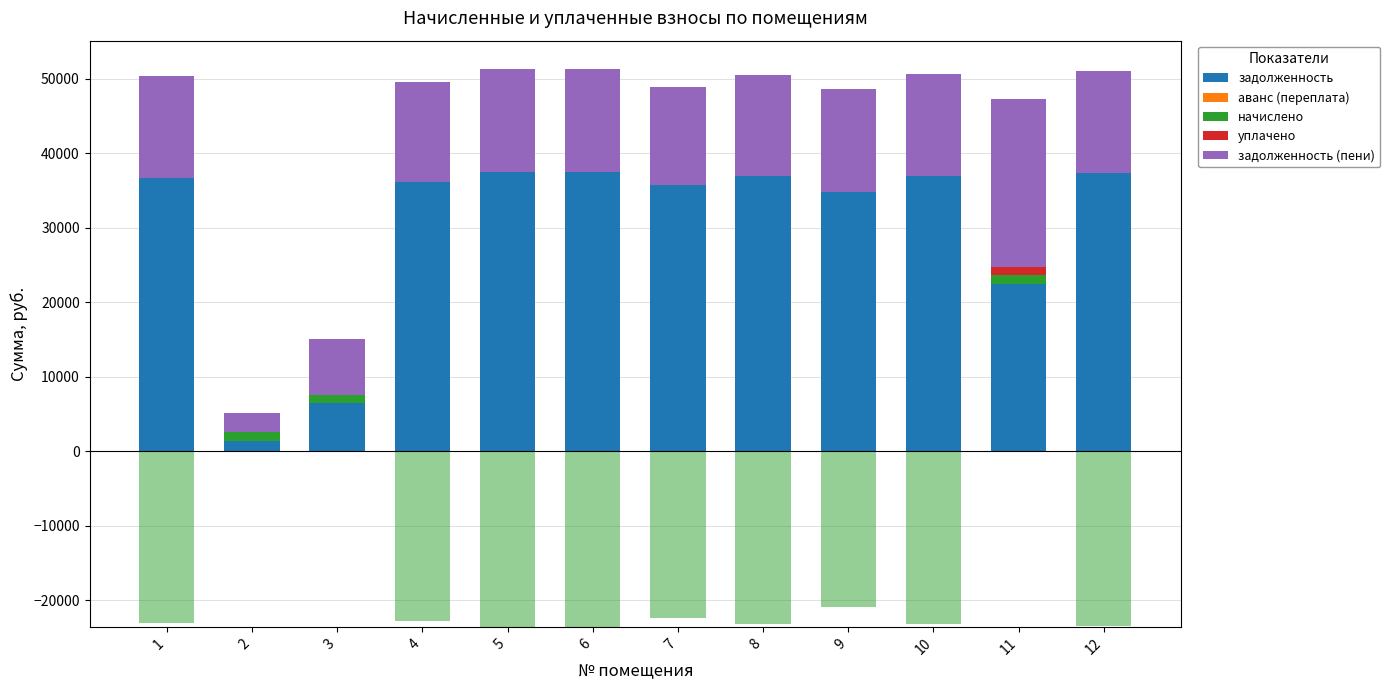

Is it true that уплачено equals 0.0 at 5?

True